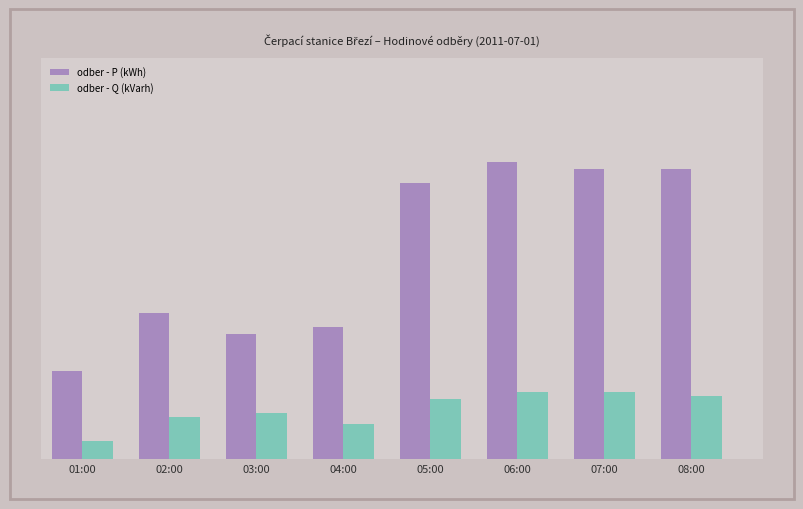

Which series has the largest range (max minus min)?

odber - P (kWh)